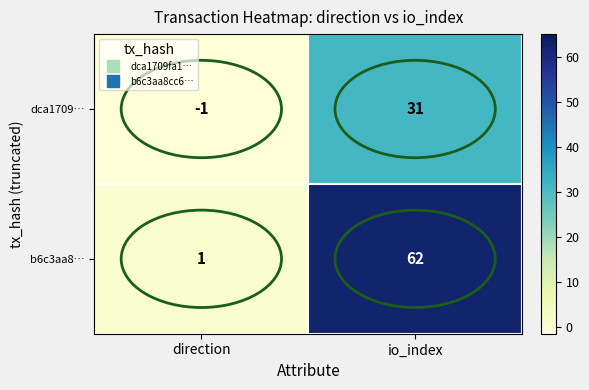

Is it true that dca1709… equals 44 at io_index?

False